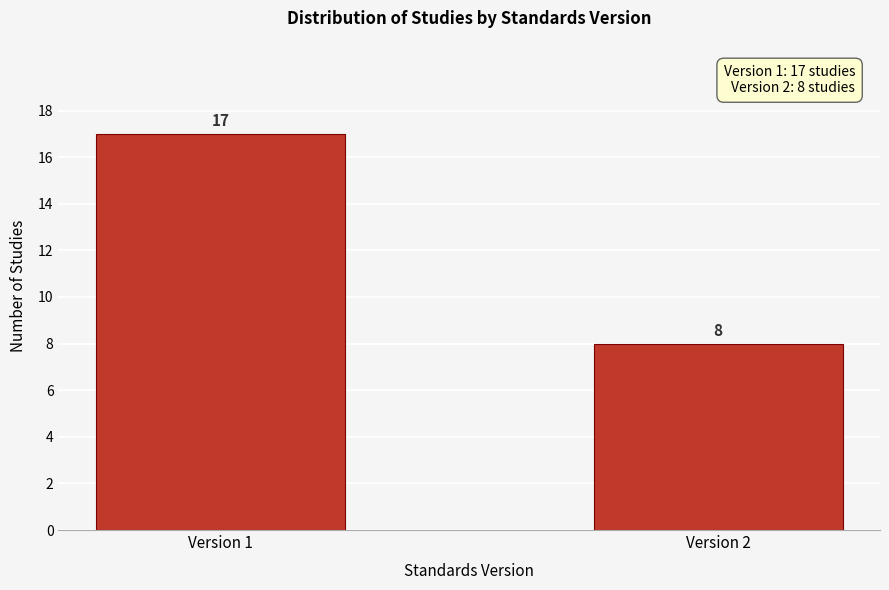

Reading left to right, what are all the values shown in this chart?

Version 1=17	Version 2=8